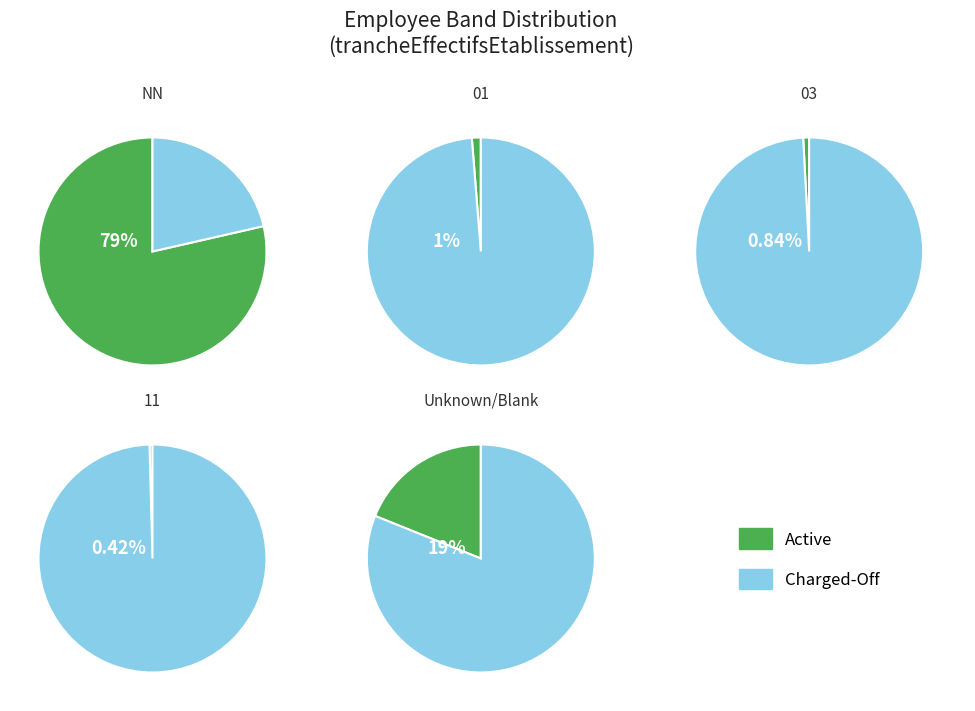

Rank the categories by value from lowest to highest.

11, 03, 01, , NN